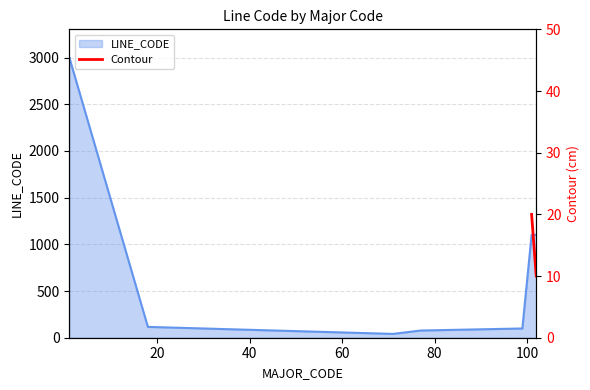

What is the minimum value shown in the chart?

10